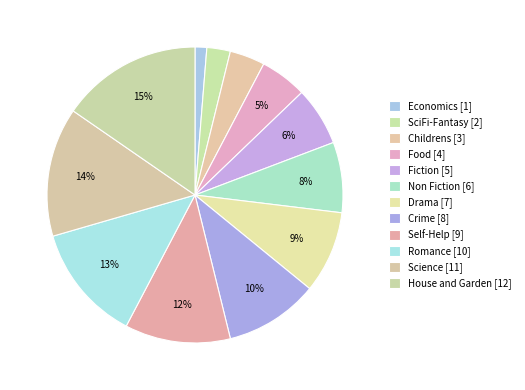

Count the number of slices in the pie.

12